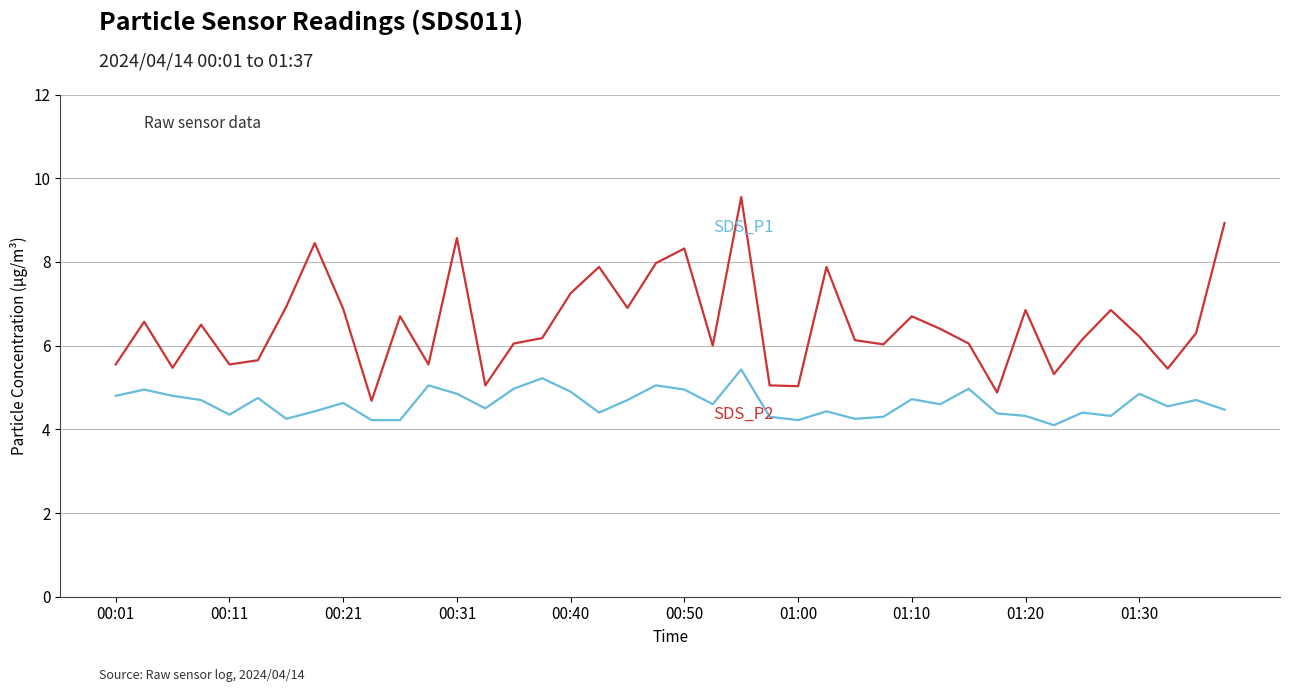

What is the maximum value shown in the chart?

9.6